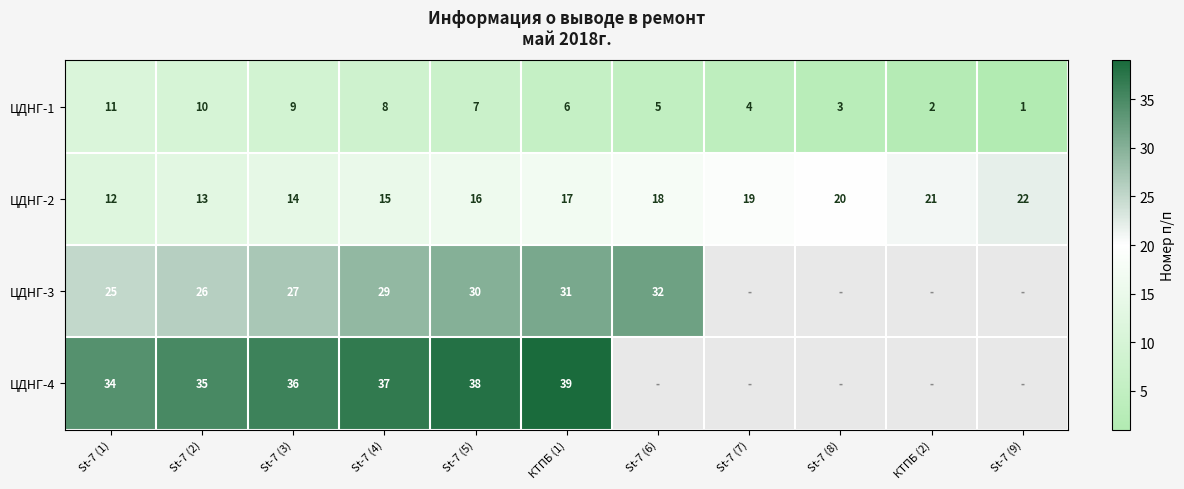

What is the difference between the maximum and minimum values in the ЦДНГ-1 series?

10